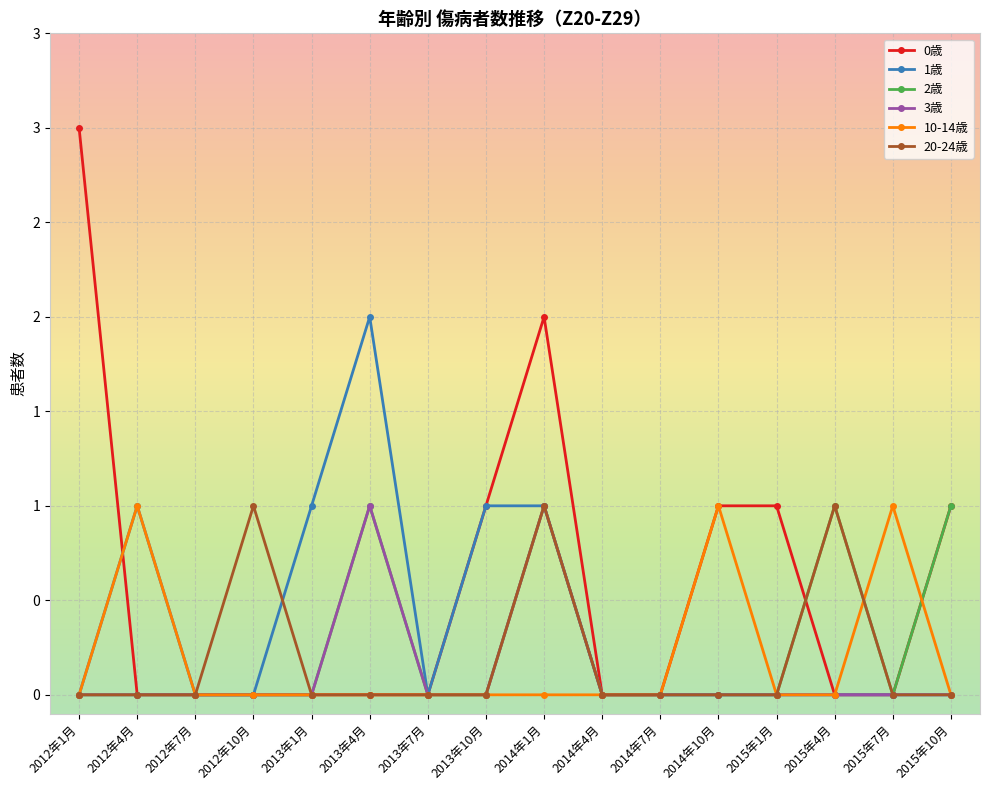

At which category does 3歳 reach its first local peak?

2013年4月